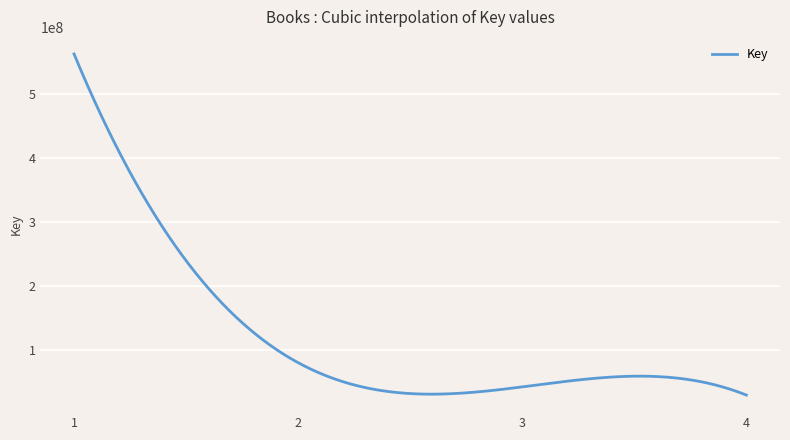

What is the maximum value shown in the chart?

562754278.0